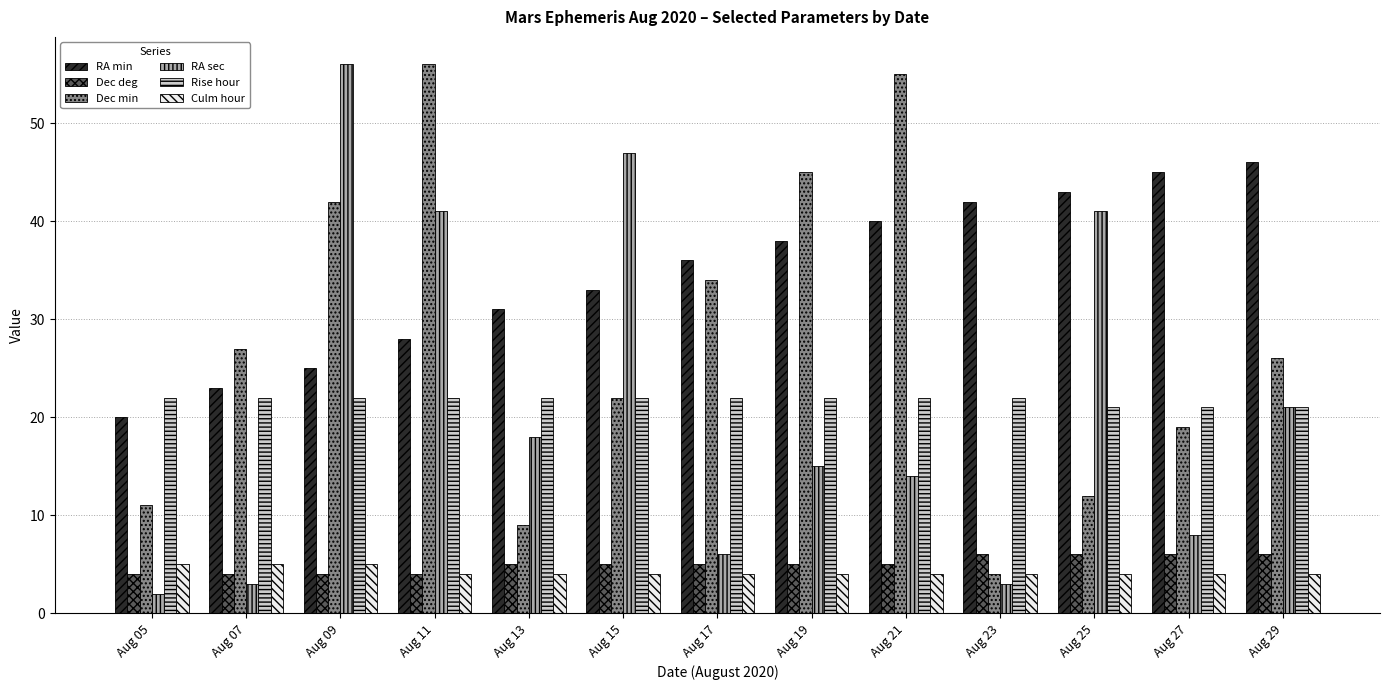

Reading right to left, what are all the values shown in this chart?

RA min: Aug 29=46	Aug 27=45	Aug 25=43	Aug 23=42	Aug 21=40	Aug 19=38	Aug 17=36	Aug 15=33	Aug 13=31	Aug 11=28	Aug 09=25	Aug 07=23	Aug 05=20
Dec deg: Aug 29=6	Aug 27=6	Aug 25=6	Aug 23=6	Aug 21=5	Aug 19=5	Aug 17=5	Aug 15=5	Aug 13=5	Aug 11=4	Aug 09=4	Aug 07=4	Aug 05=4
Dec min: Aug 29=26	Aug 27=19	Aug 25=12	Aug 23=4	Aug 21=55	Aug 19=45	Aug 17=34	Aug 15=22	Aug 13=9	Aug 11=56	Aug 09=42	Aug 07=27	Aug 05=11
RA sec: Aug 29=21	Aug 27=8	Aug 25=41	Aug 23=3	Aug 21=14	Aug 19=15	Aug 17=6	Aug 15=47	Aug 13=18	Aug 11=41	Aug 09=56	Aug 07=3	Aug 05=2
Rise hour: Aug 29=21	Aug 27=21	Aug 25=21	Aug 23=22	Aug 21=22	Aug 19=22	Aug 17=22	Aug 15=22	Aug 13=22	Aug 11=22	Aug 09=22	Aug 07=22	Aug 05=22
Culm hour: Aug 29=4	Aug 27=4	Aug 25=4	Aug 23=4	Aug 21=4	Aug 19=4	Aug 17=4	Aug 15=4	Aug 13=4	Aug 11=4	Aug 09=5	Aug 07=5	Aug 05=5